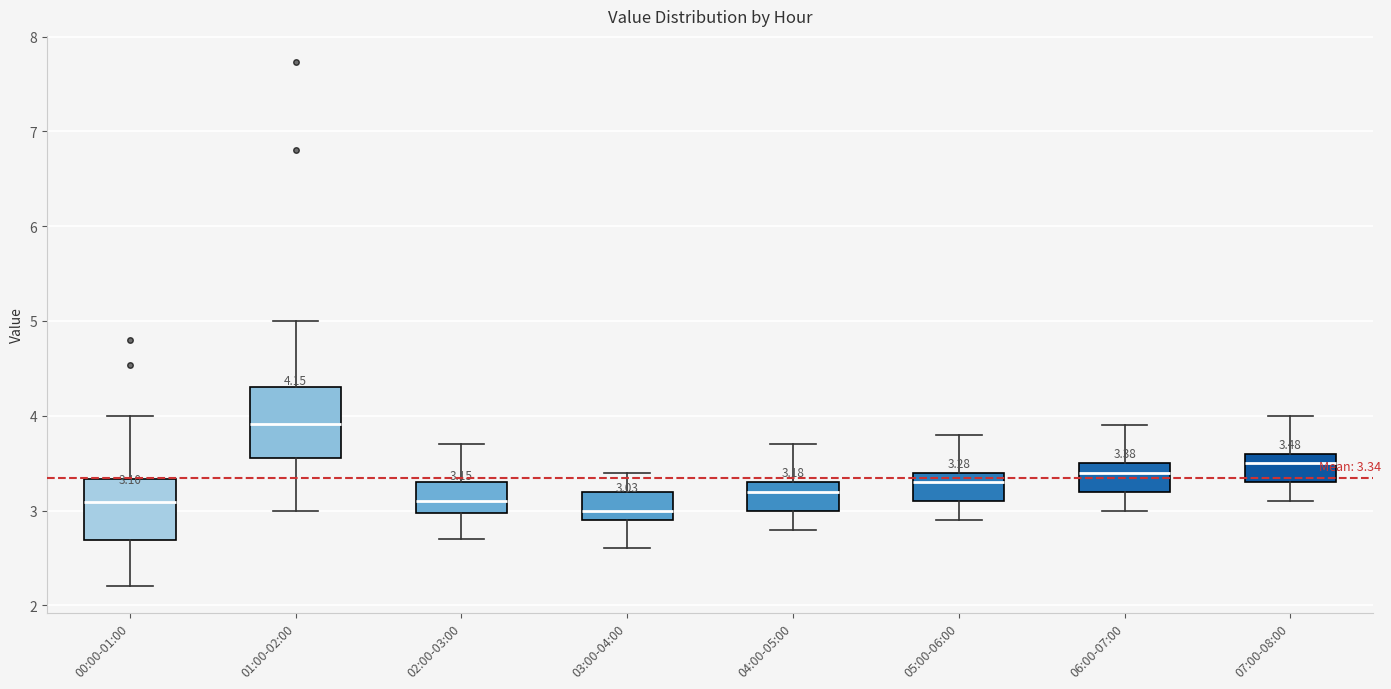

Which box's median line is the highest?

01:00-02:00